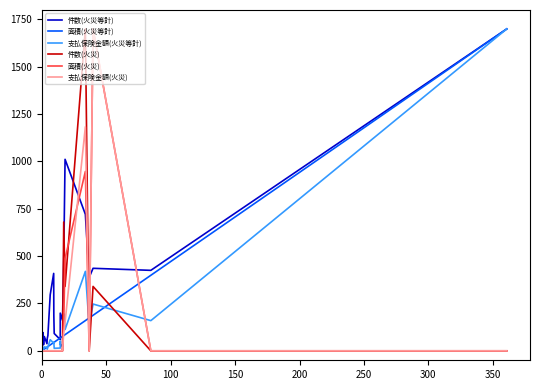

Which series ends up on top after the final intersection of 支払保険金額(火災等計) and 支払保険金額(火災)?

支払保険金額(火災等計)